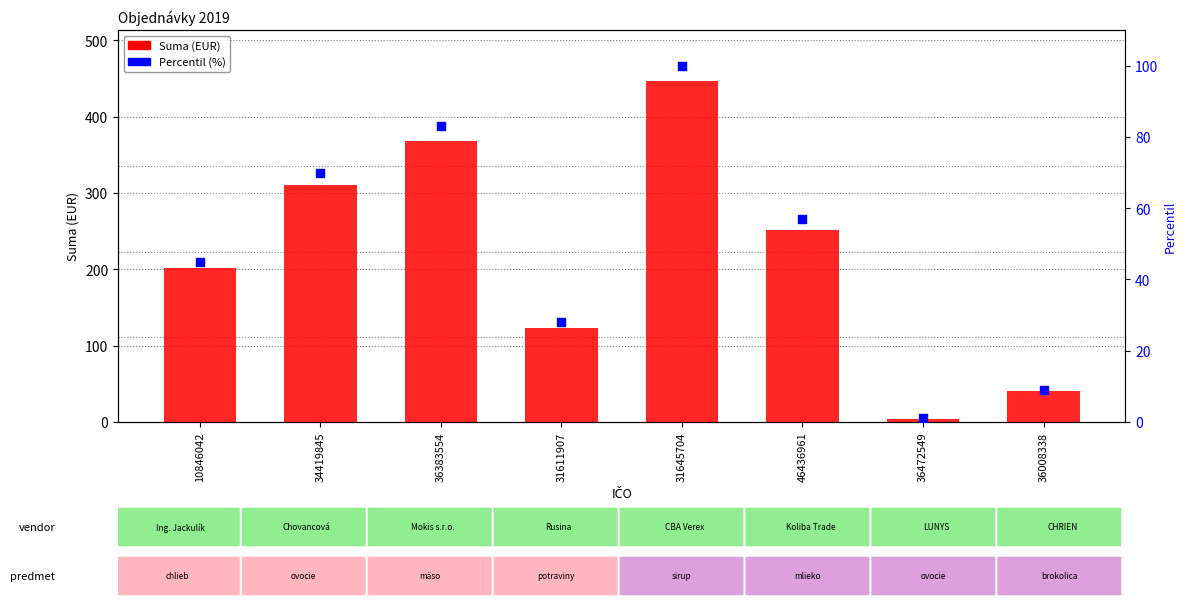

Is the value of Suma (EUR) at 31611907 greater than the value of Percentil (%) at 34419845?

Yes